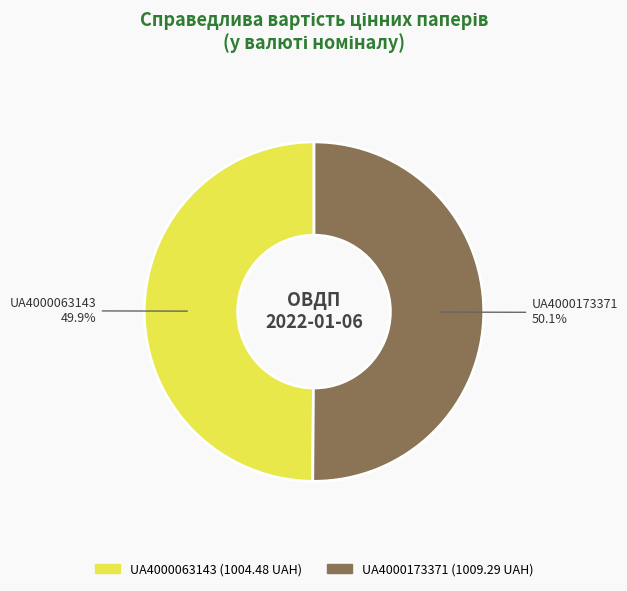

Is there a majority slice in this chart?

Yes